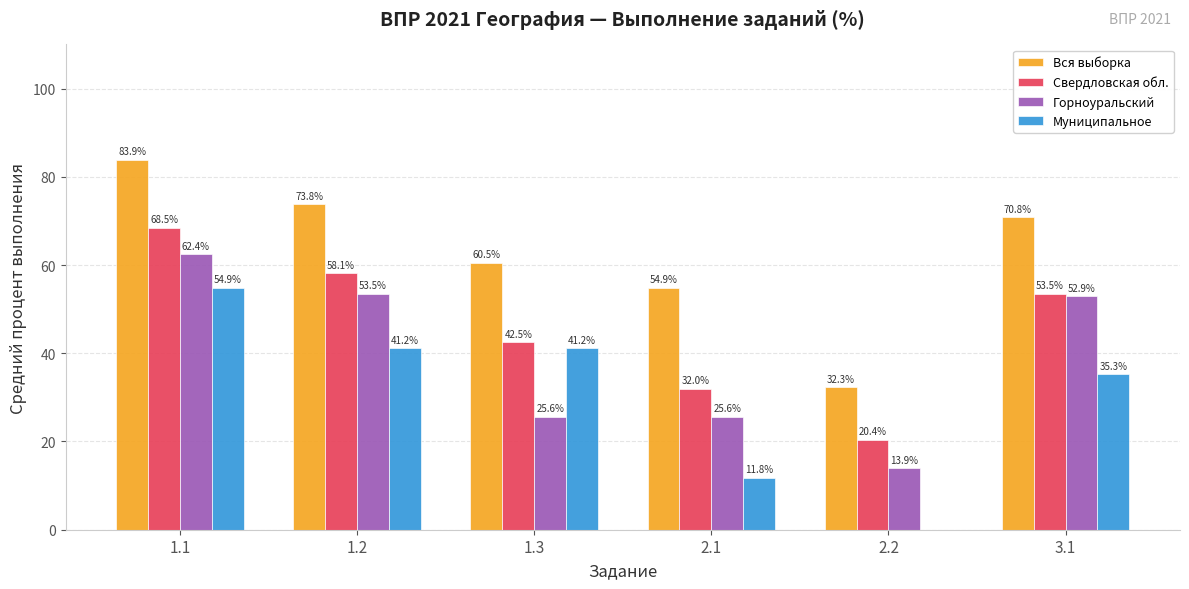

What is the average value of the Муниципальное series?

30.7